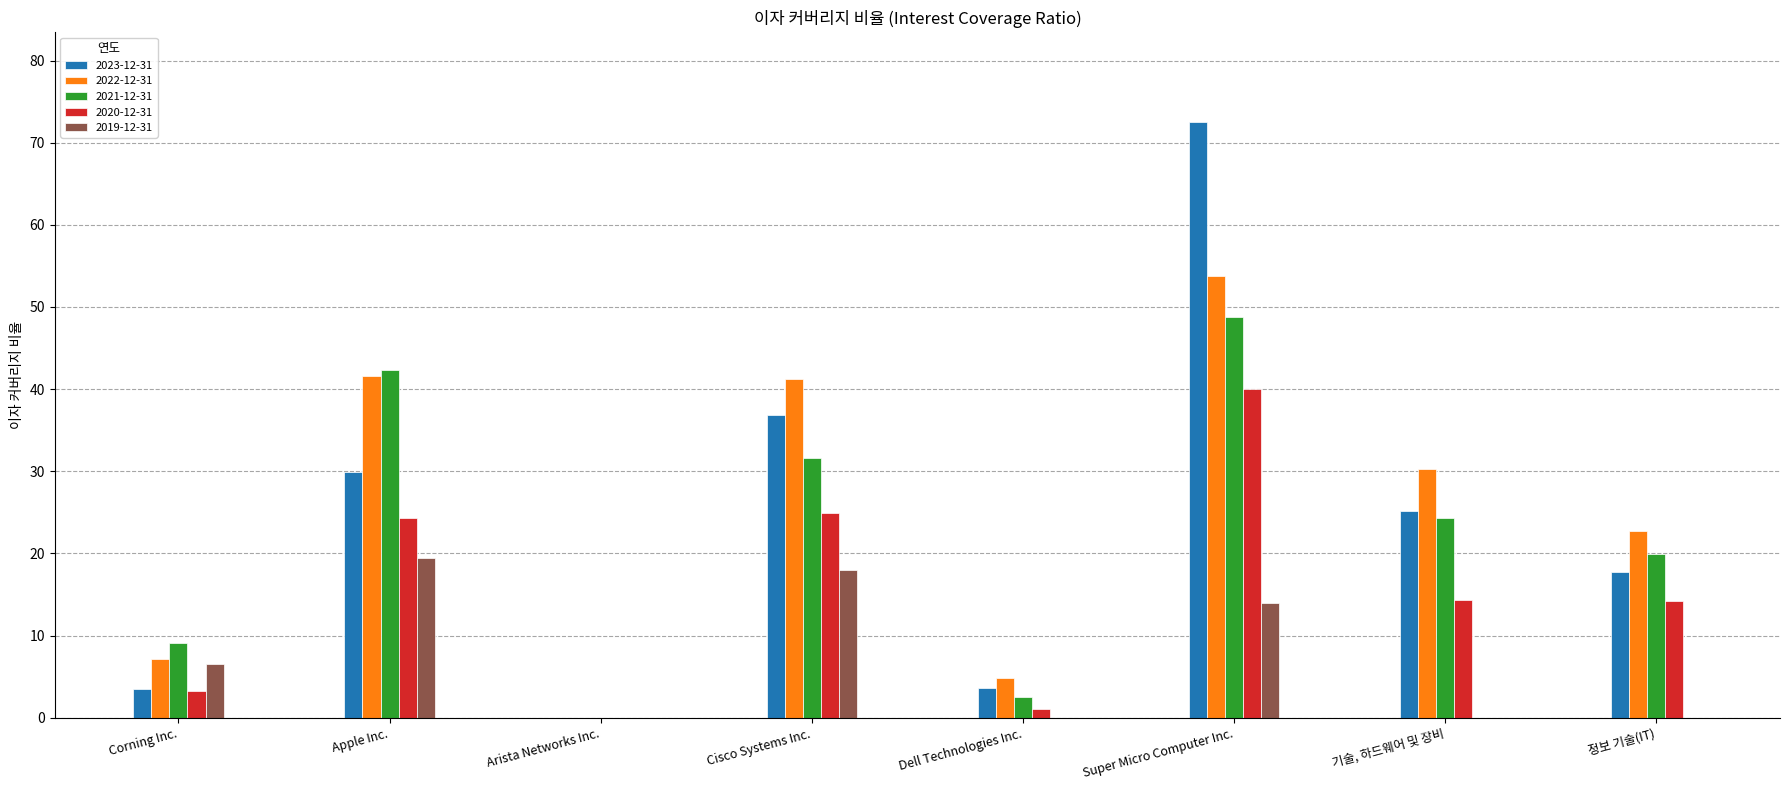

At which category is the sum across all series the highest?

Super Micro Computer Inc.